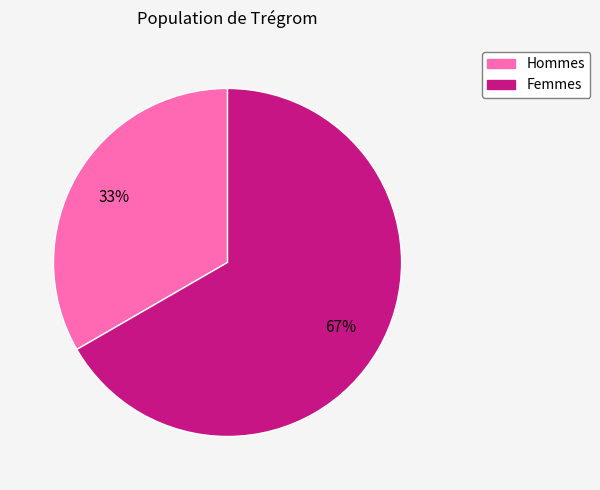

Is there a majority slice in this chart?

Yes